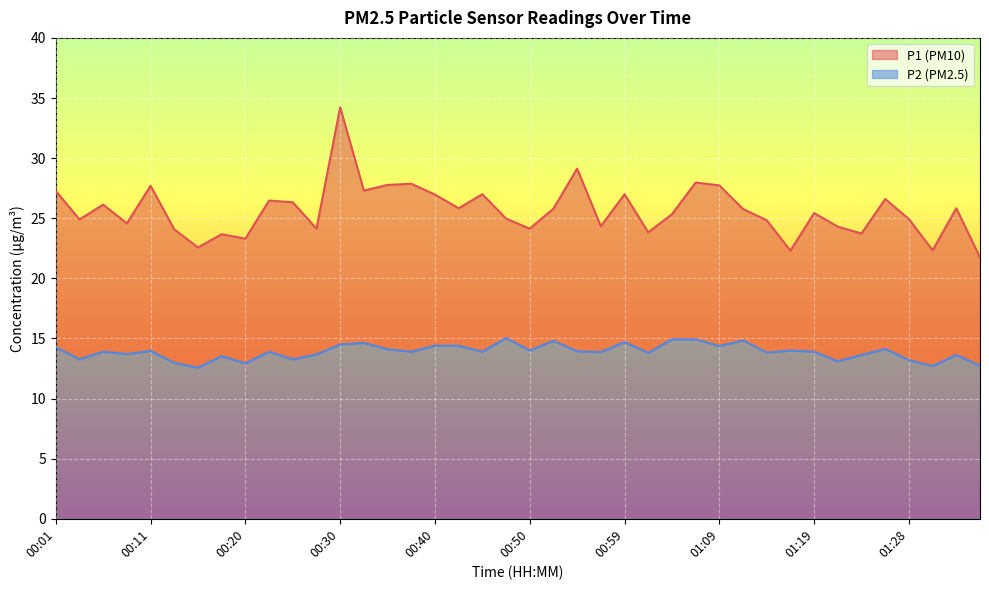

What are all the series names shown in the legend?

P1 (PM10), P2 (PM2.5)